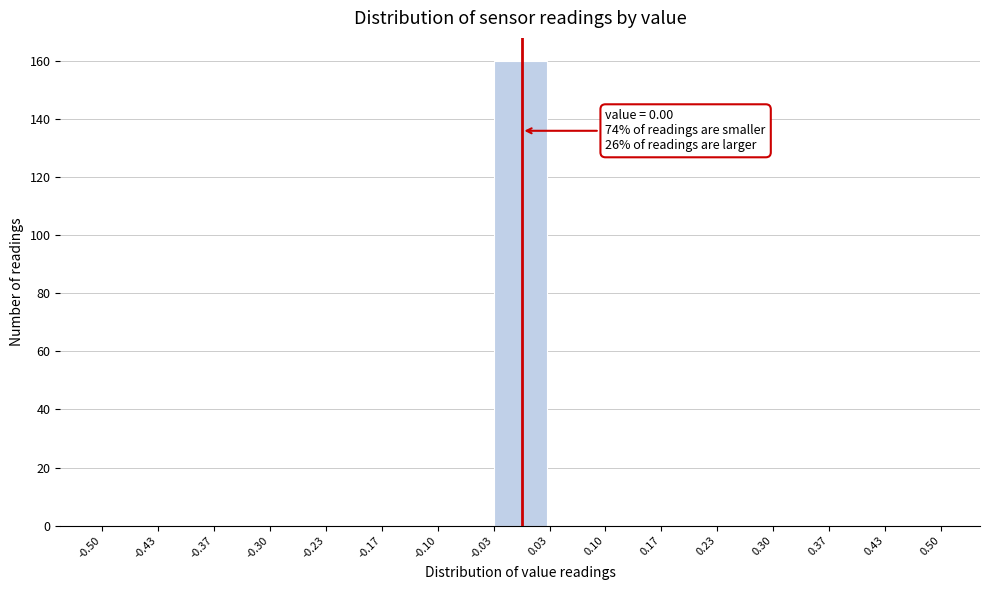

Over which range of the x-axis is the bar tallest?

-0.03 to 0.03